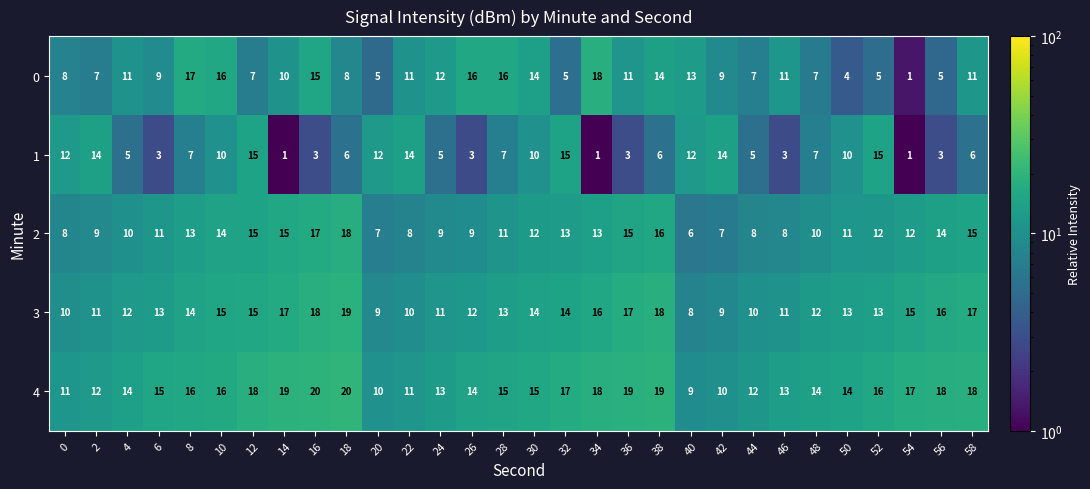

What is the difference between the maximum and minimum values in the 2 series?

12